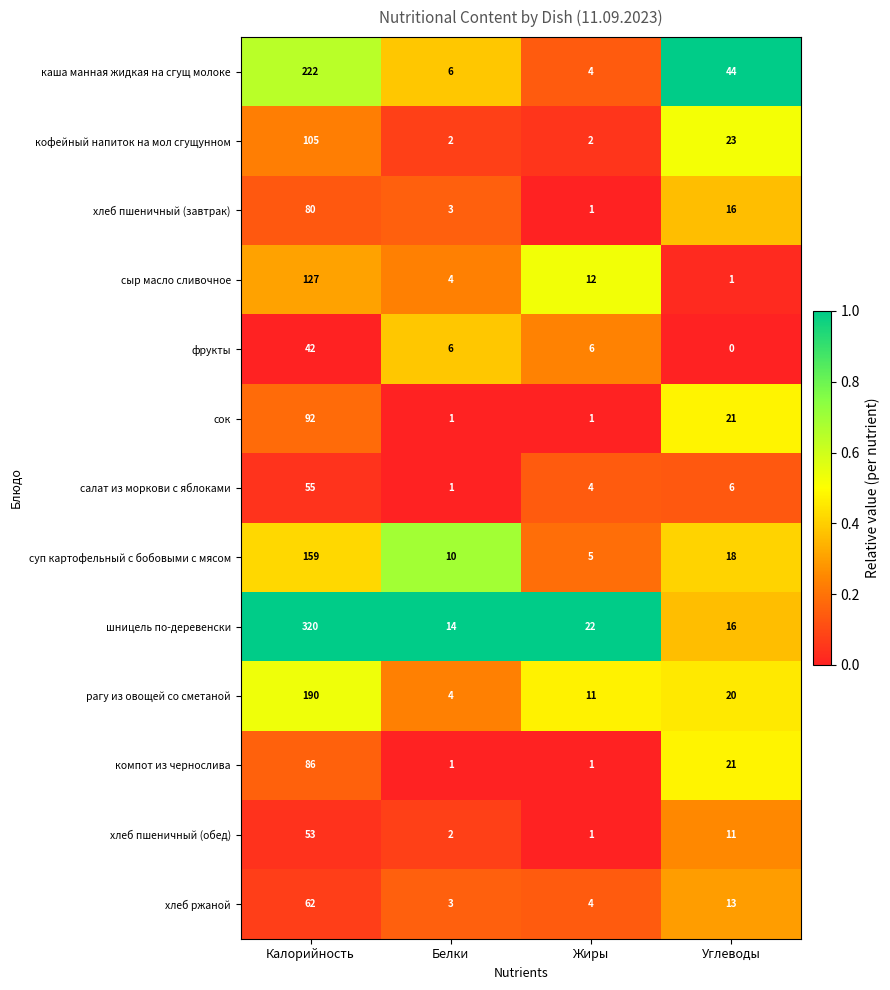

Is it true that компот из чернослива equals 86 at Калорийность?

True